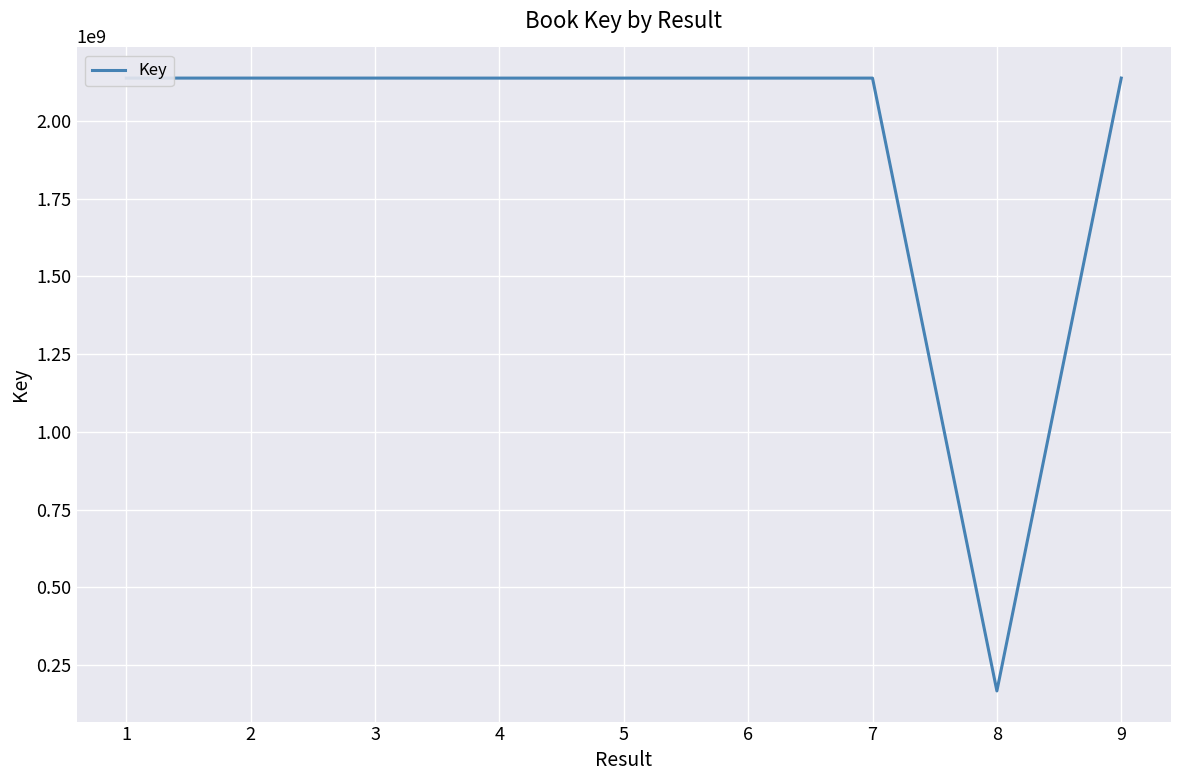

What is the greatest value displayed?

2137720911